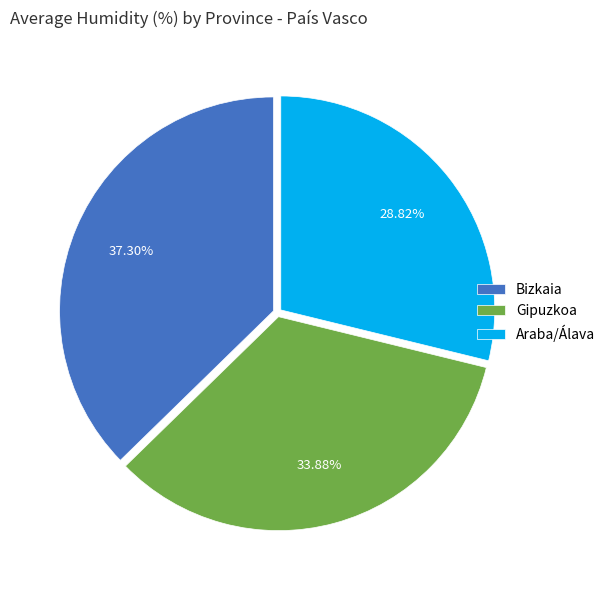

What is the ratio of the value at Bizkaia to the value at Araba/Álava?

1.3